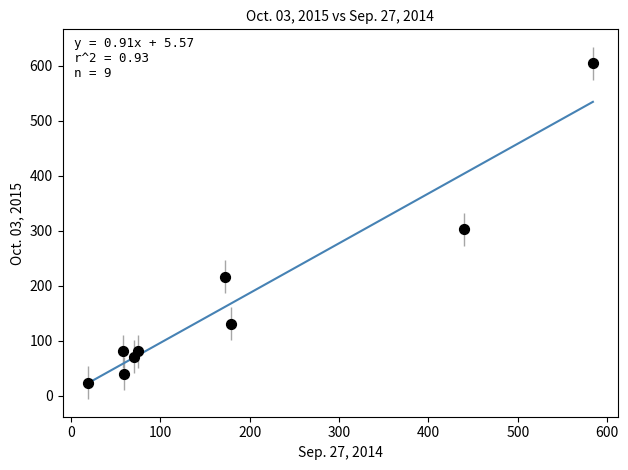

What is the range of Y values (max minus min)?

580